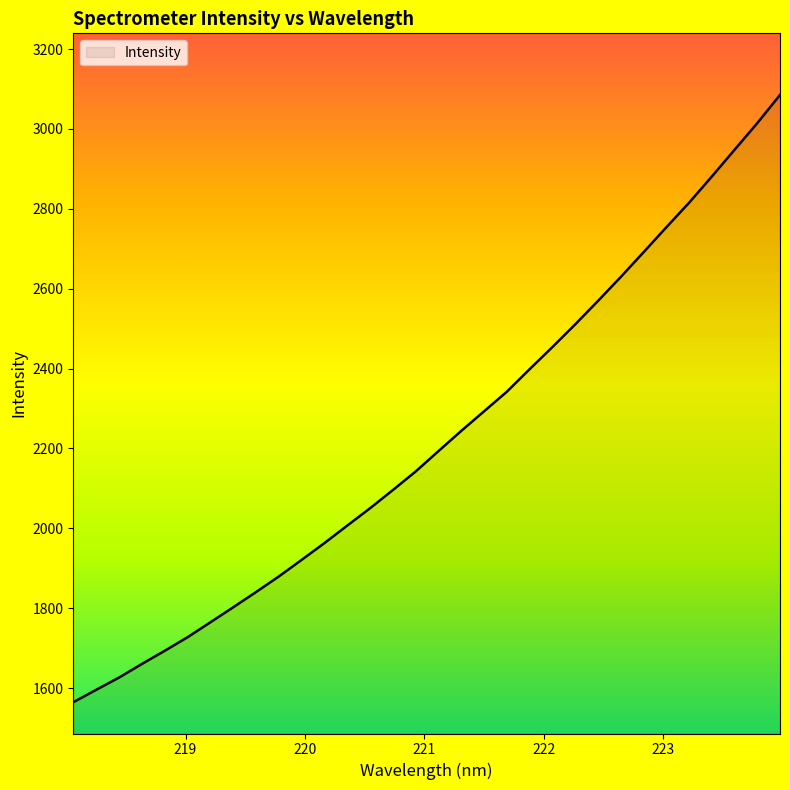

What is the minimum value shown in the chart?

1564.7